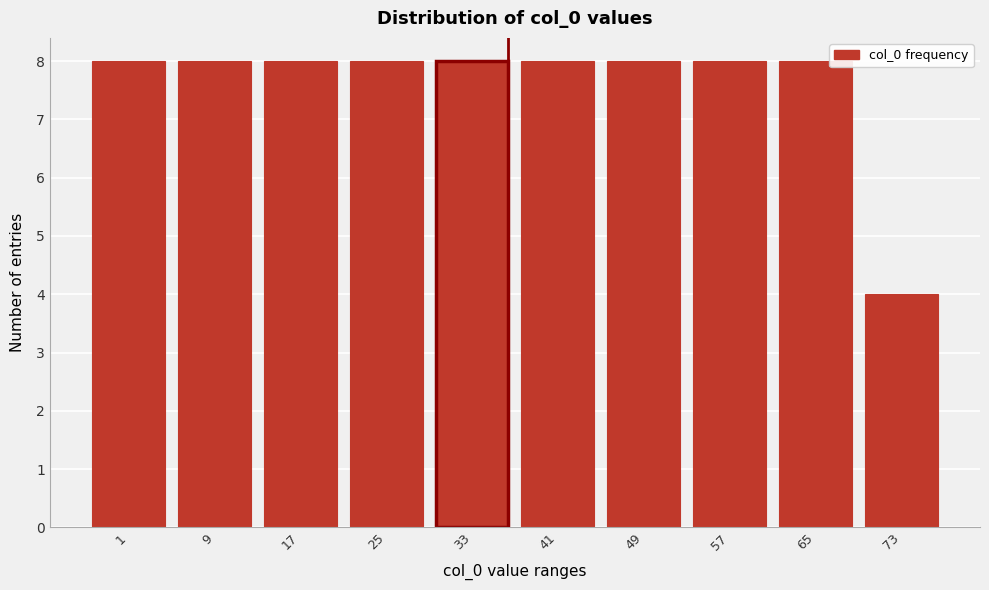

Reading right to left, extract all data points from this chart.

73=4	65=8	57=8	49=8	41=8	33=8	25=8	17=8	9=8	1=8